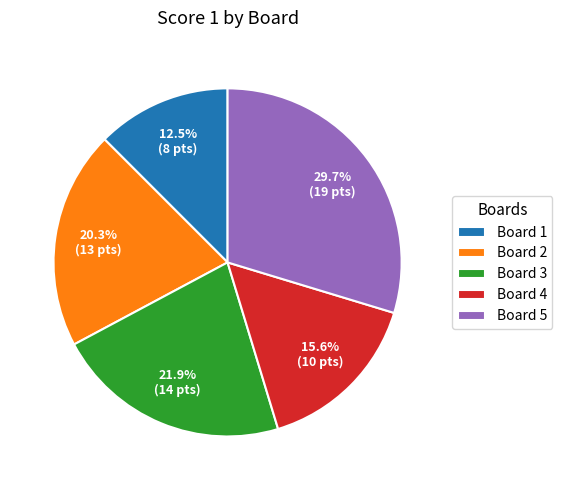

Is the sum of Board 4 and Board 3 greater than half?

No